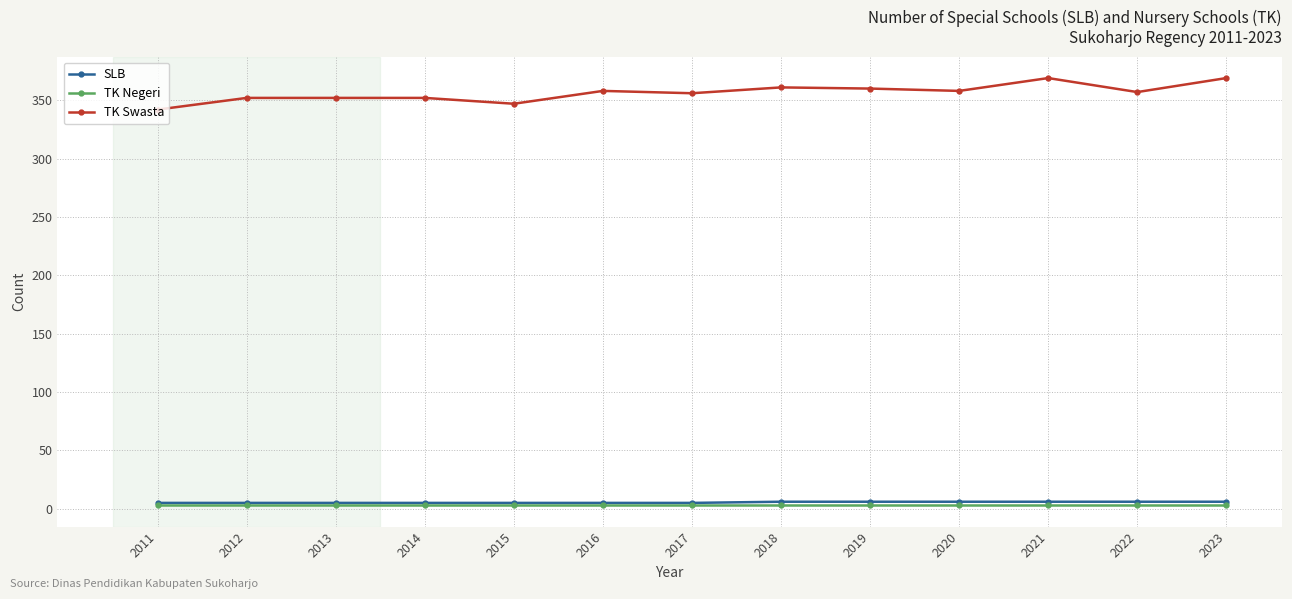

True or false: SLB and TK Swasta cross at least once.

False